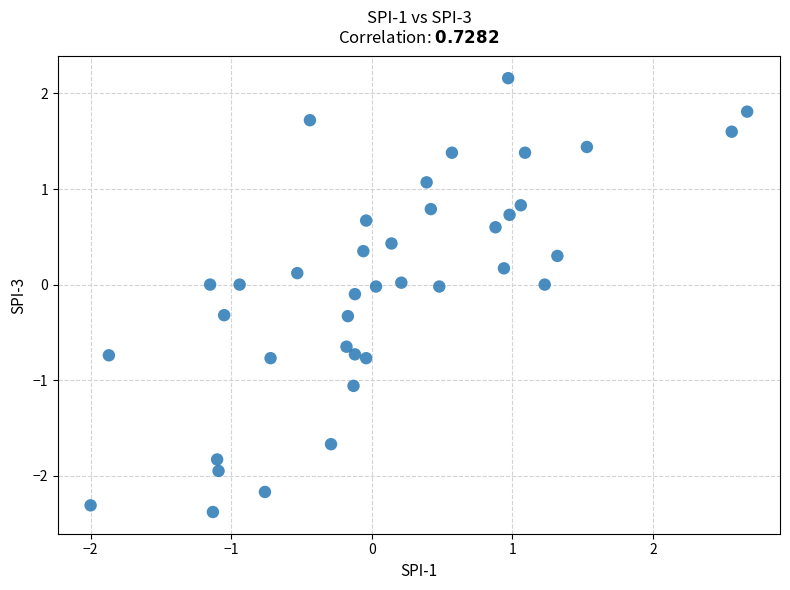

What is the range of Y values (max minus min)?

4.5